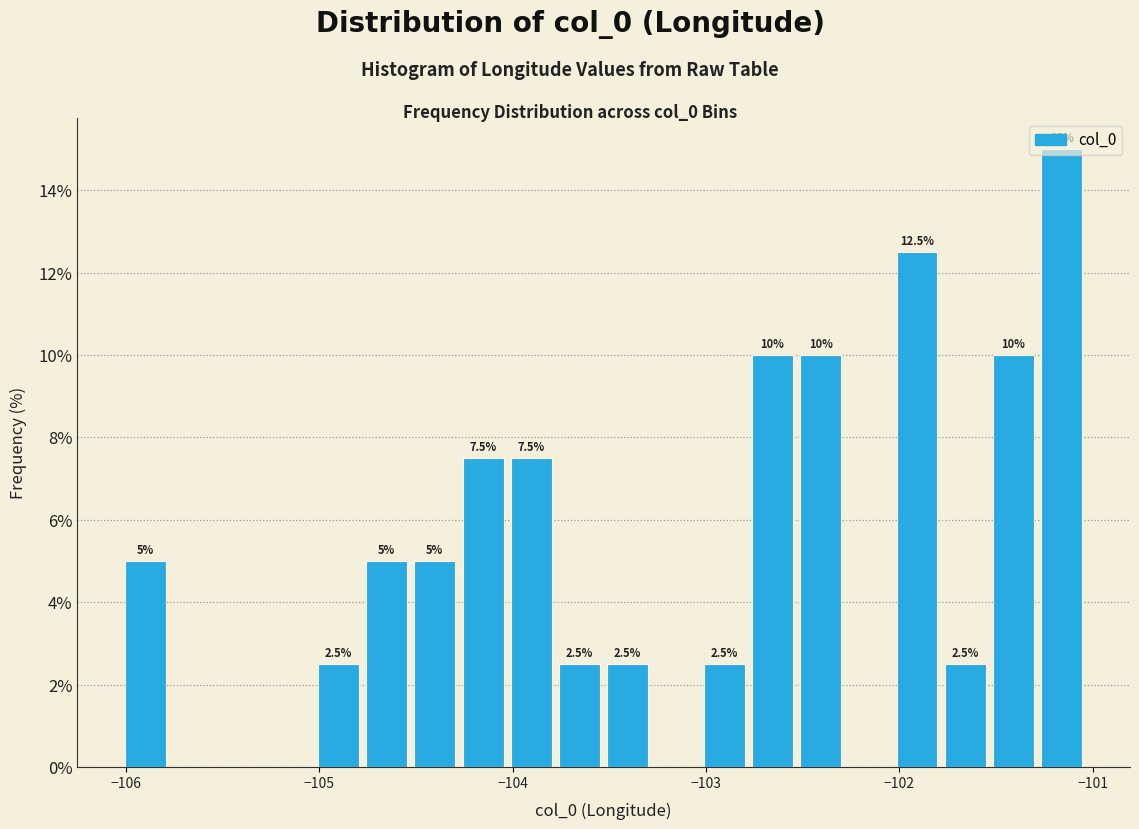

Around what value on the x-axis is the tallest bar? Give the approximate position of its centre, as read against the axis.

-101.2